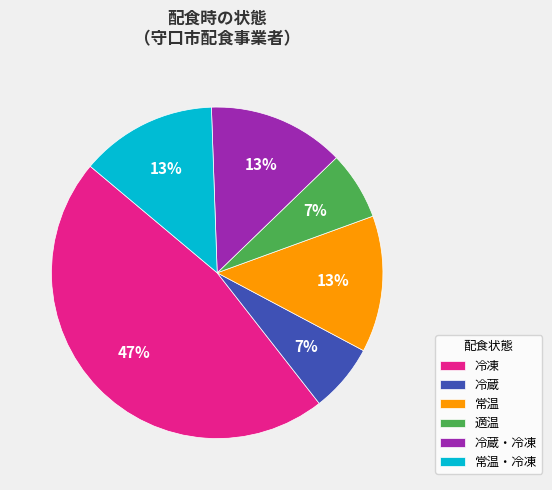

What is the largest slice in the pie chart?

冷凍